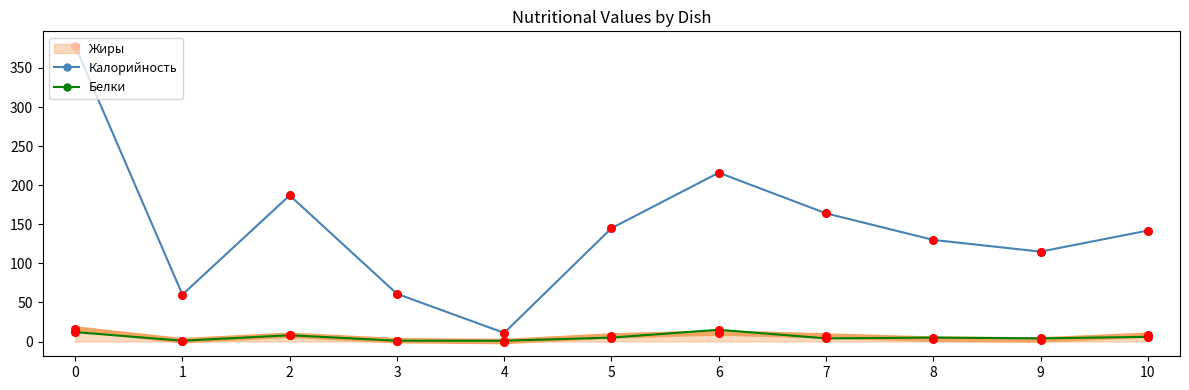

Between 1 and 2, which series saw the biggest shift?

Калорийность